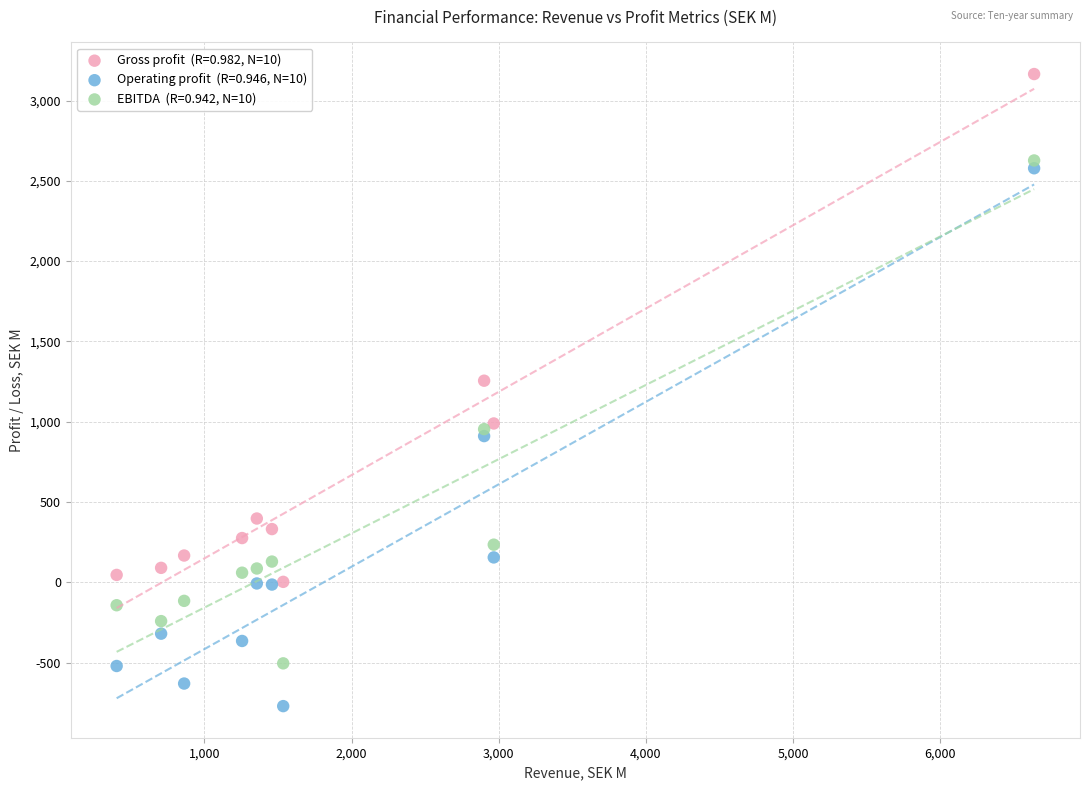

Across all series, what Y value is closest to 1196?

1255.3